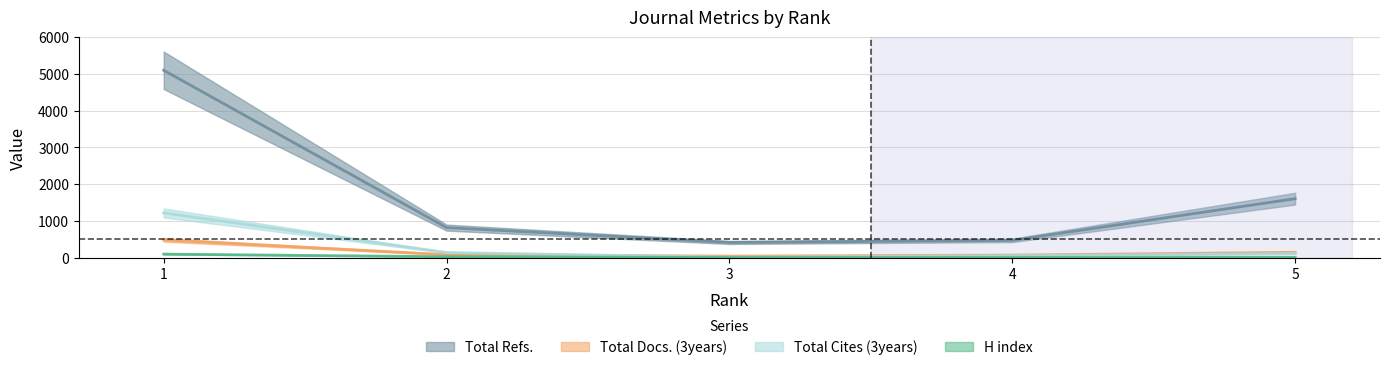

At how many categories does at least one series exceed 515?

3